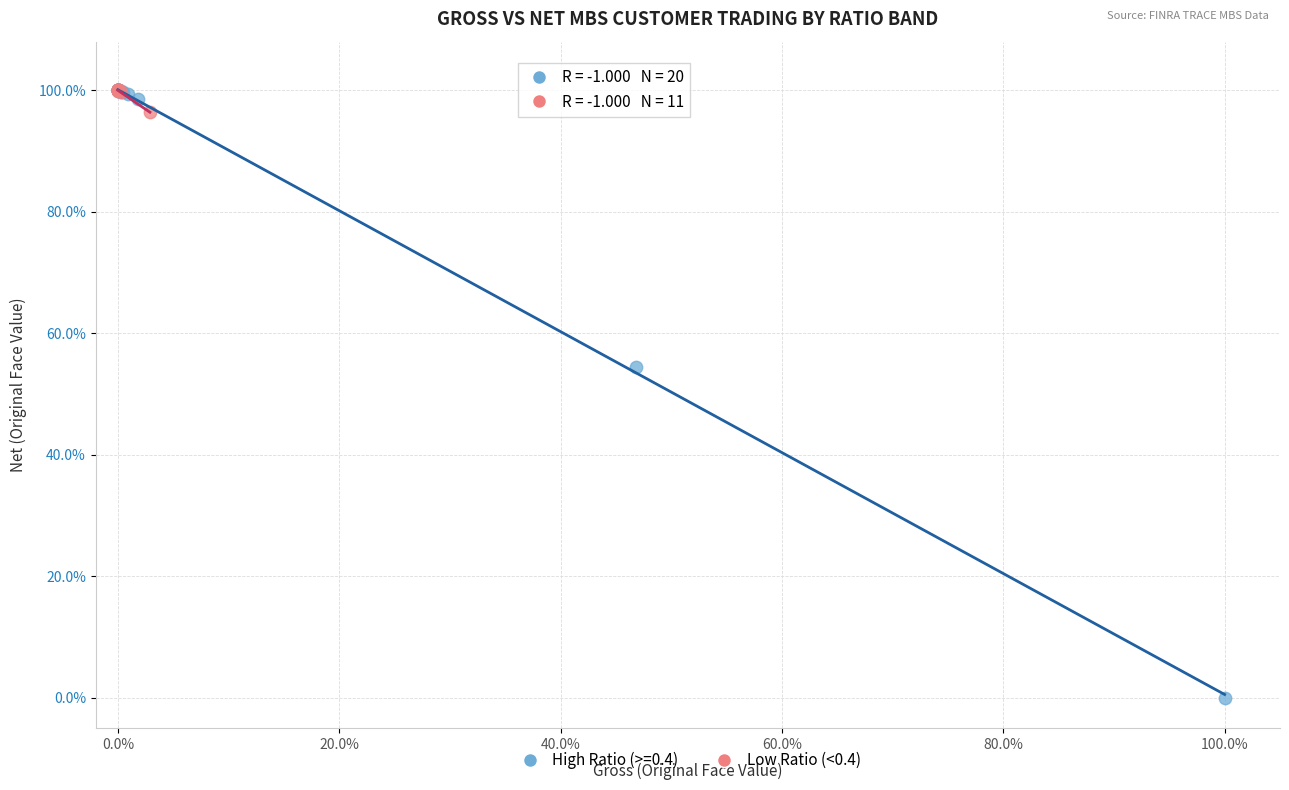

What are all the series names shown in the legend?

High Ratio (>=0.4), Low Ratio (<0.4)